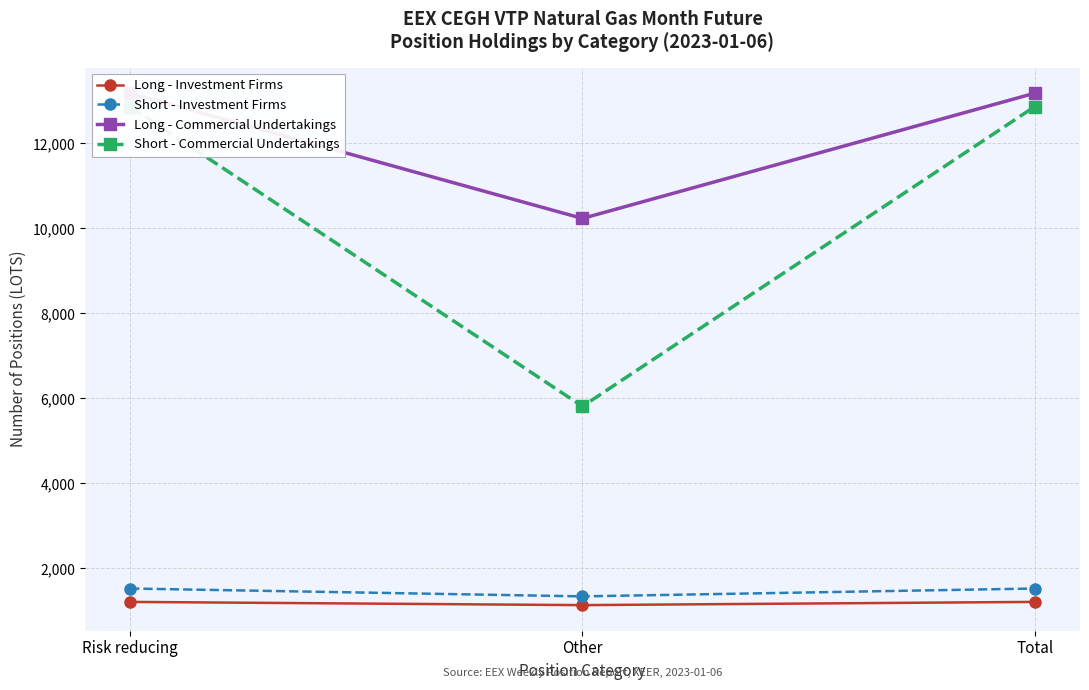

Reading left to right, transcribe all the data shown in this chart.

Long - Investment Firms: 1211	1135	1211
Short - Investment Firms: 1526	1341	1526
Long - Commercial Undertakings: 13184	10236	13184
Short - Commercial Undertakings: 12869	5813	12869